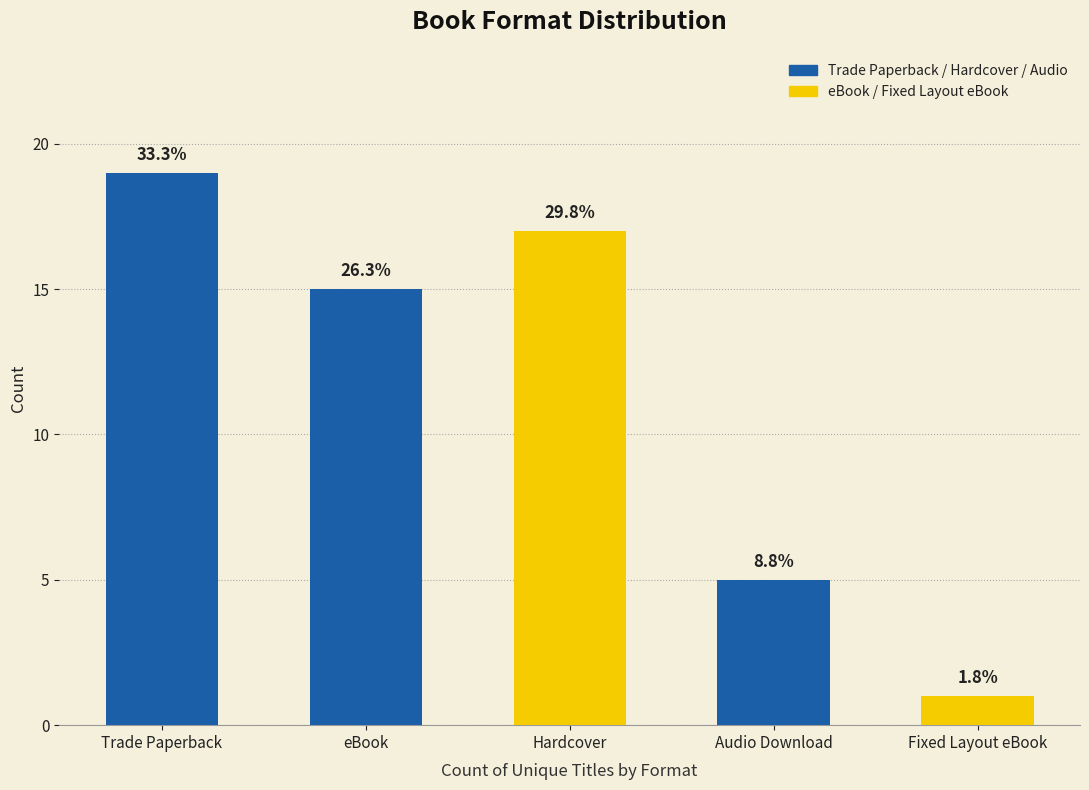

Reading left to right, transcribe all the data shown in this chart.

19	15	17	5	1